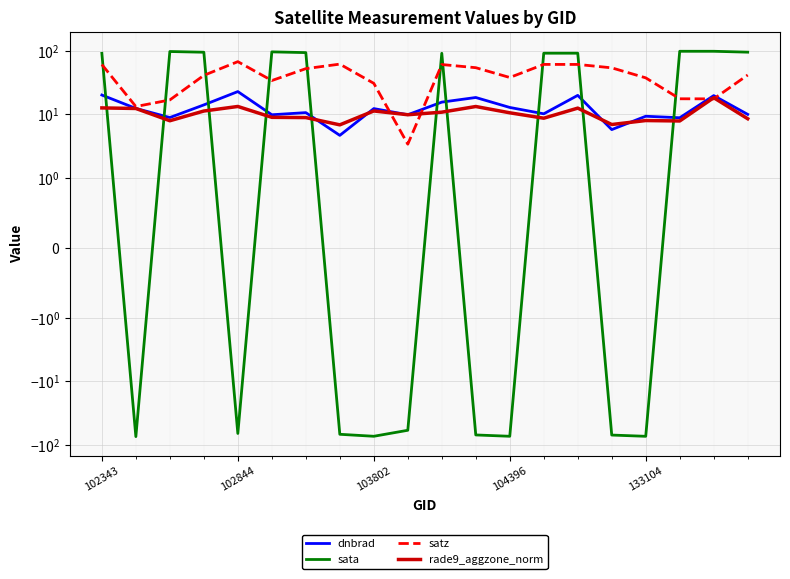

Which series changed the most between 102343 and 6?

dnbrad